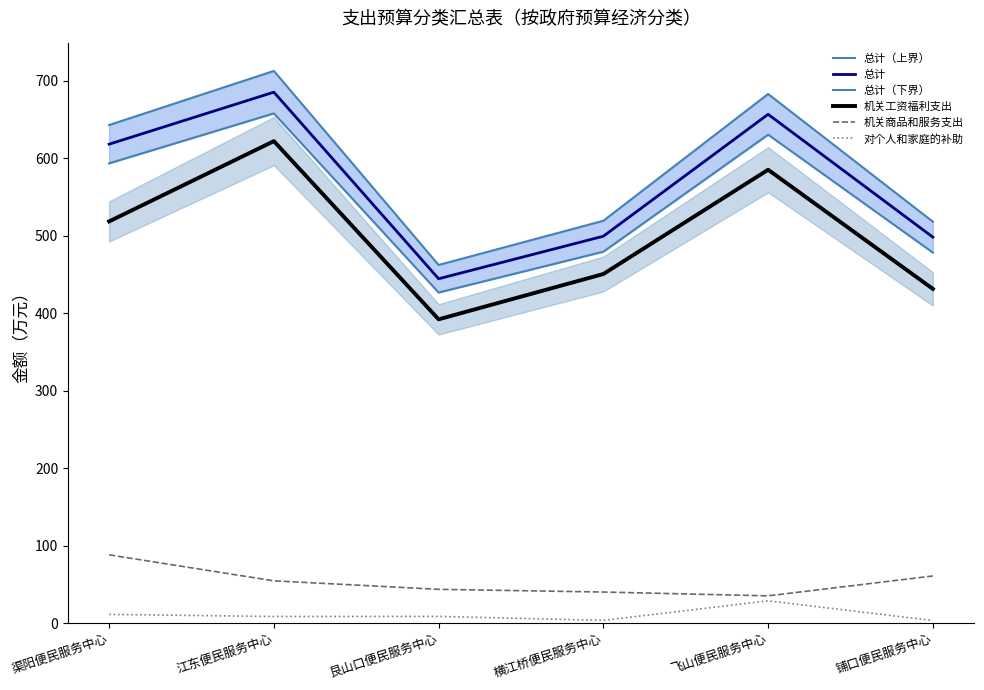

What is the difference between the maximum and second lowest values in the 总计 series?

187.2